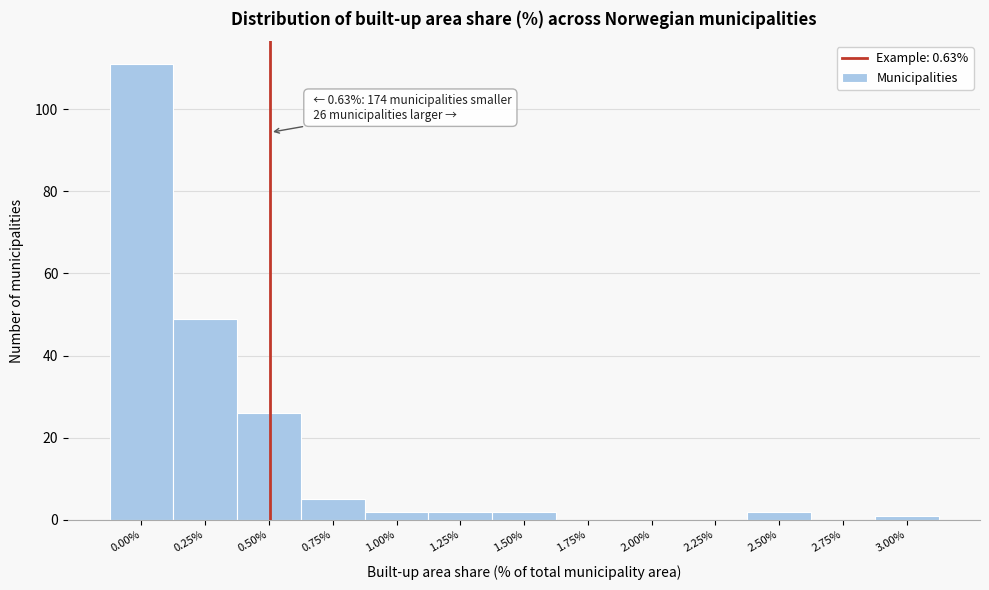

Reading left to right, what are all the values shown in this chart?

0.00%=111	0.25%=49	0.50%=26	0.75%=5	1.00%=2	1.25%=2	1.50%=2	1.75%=0	2.00%=0	2.25%=0	2.50%=2	2.75%=0	3.00%=1